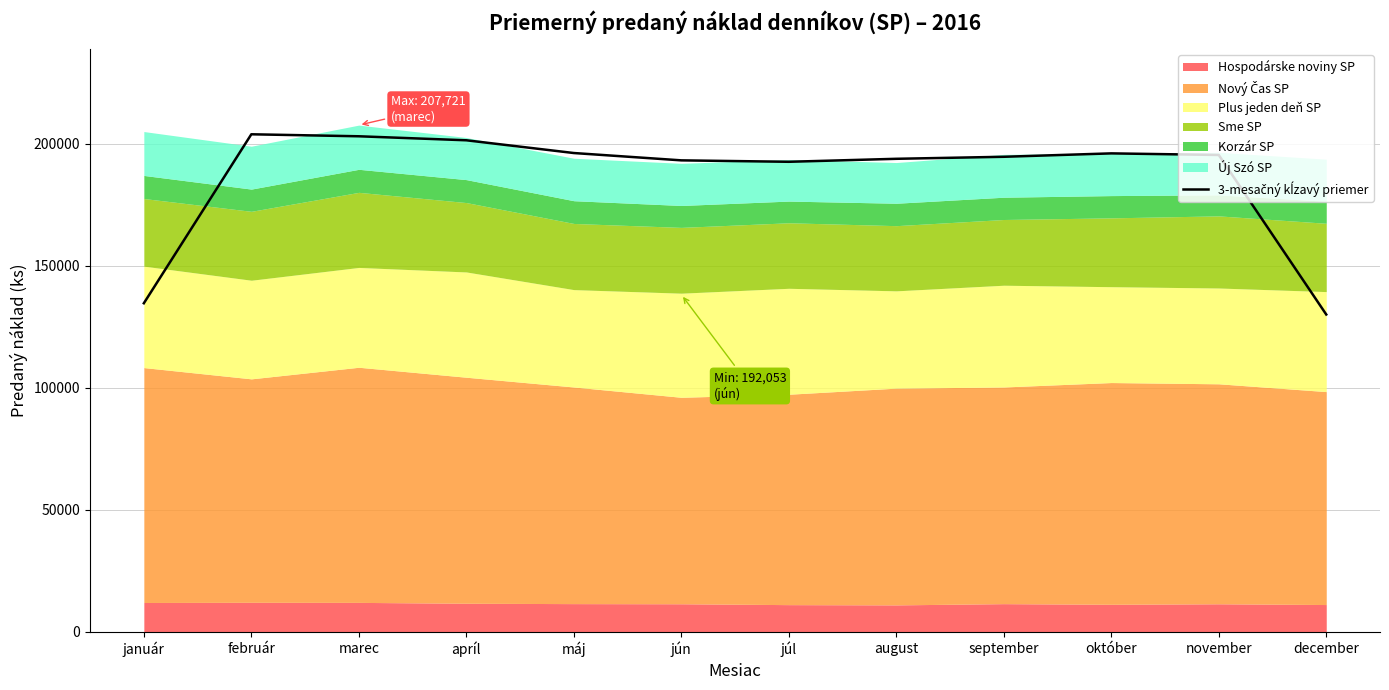

What position from the left is september?

9